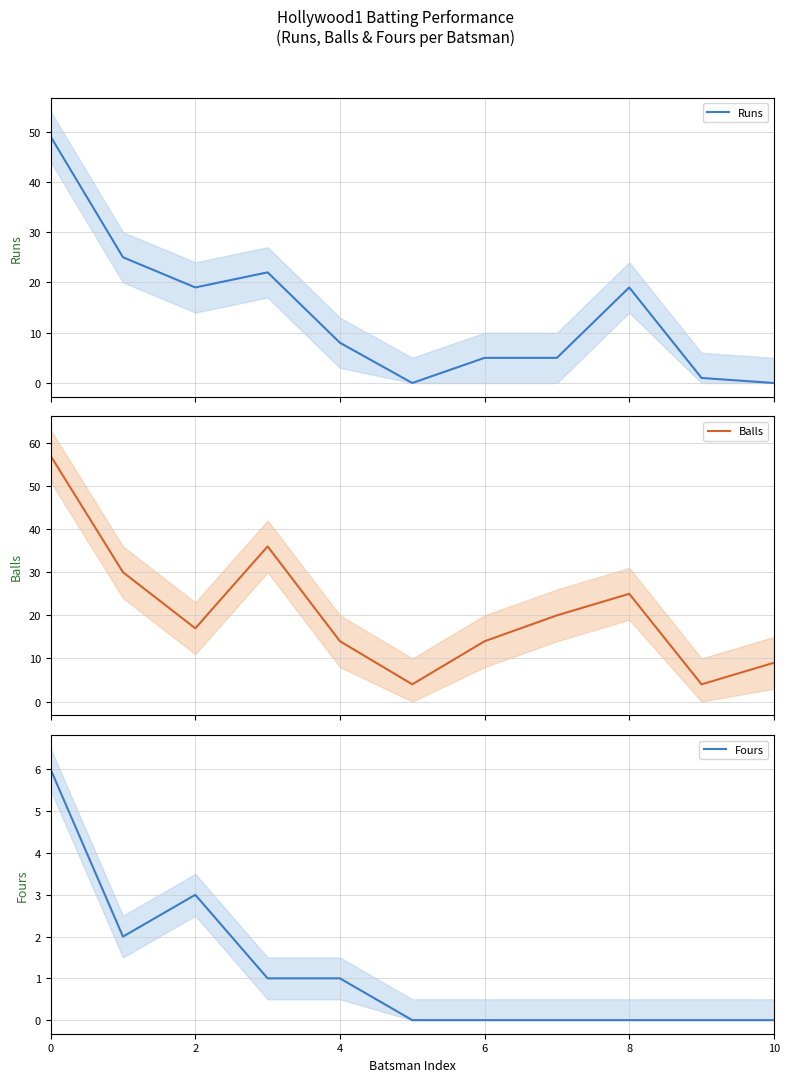

What is the highest value of the Runs series?

49